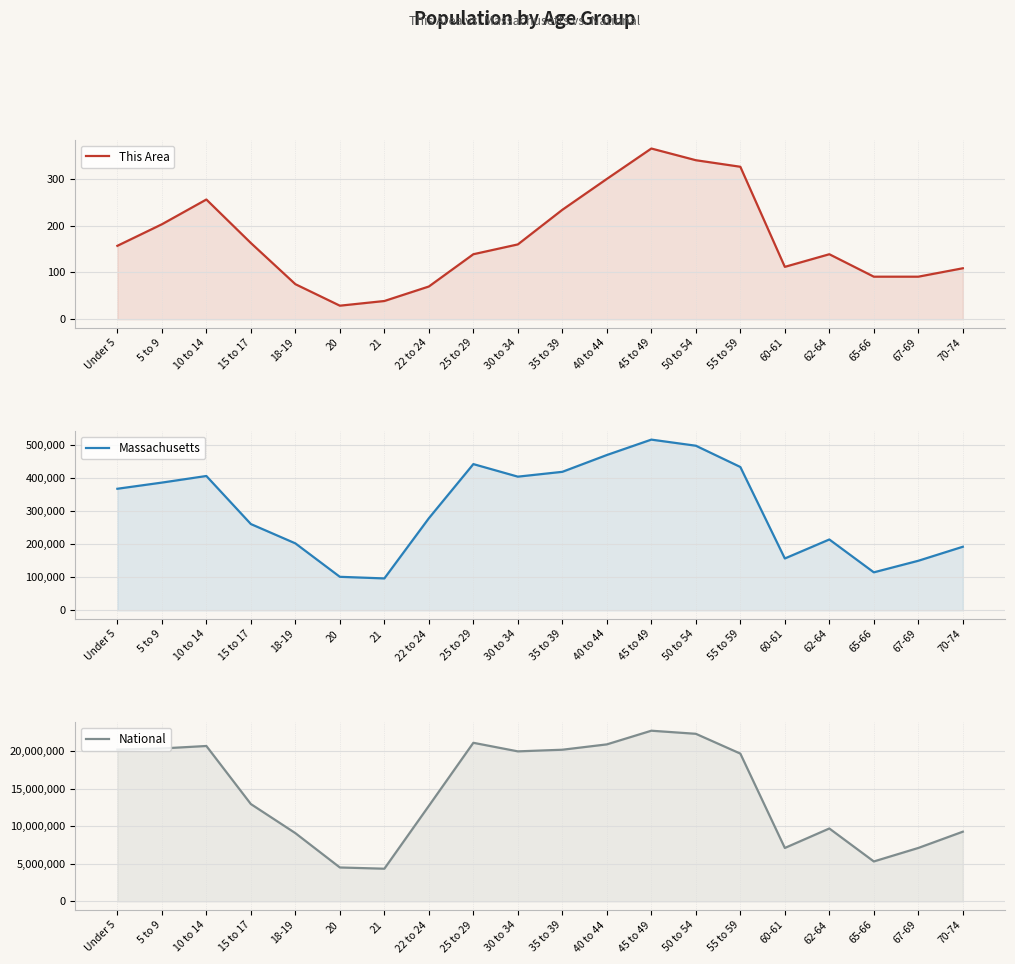

True or false: National has a value of 12442275 at 50 to 54.

False